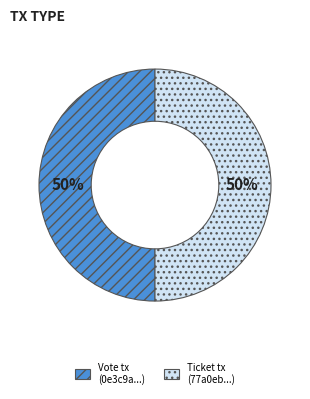

What is the ratio of the value at Vote tx (0e3c9a...) to the value at Ticket tx (77a0eb...)?

1.0